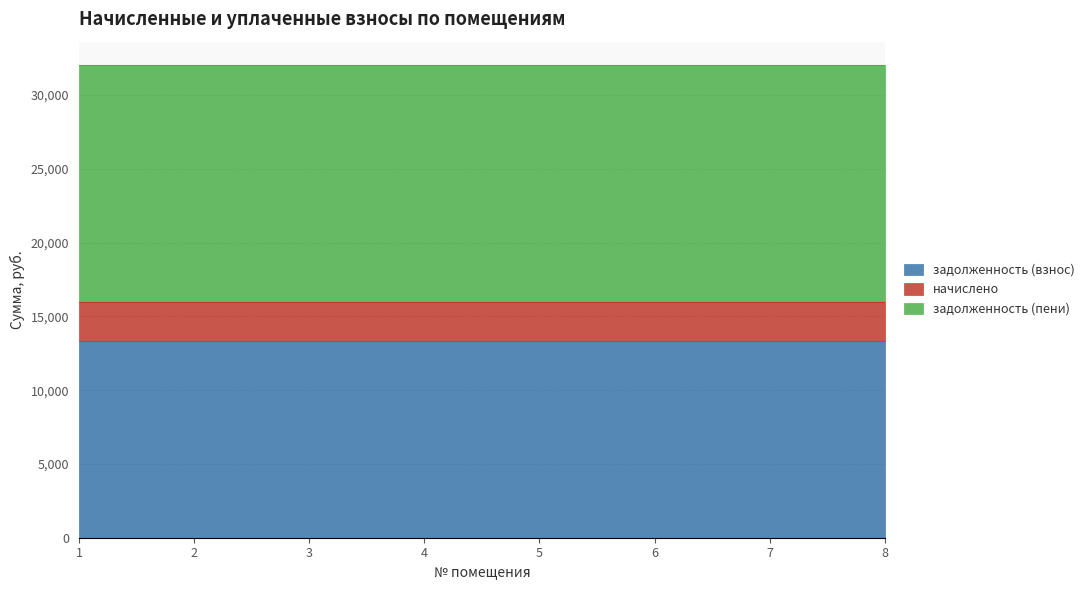

List the labels in order of начислено value, smallest first.

1, 2, 3, 4, 5, 6, 7, 8